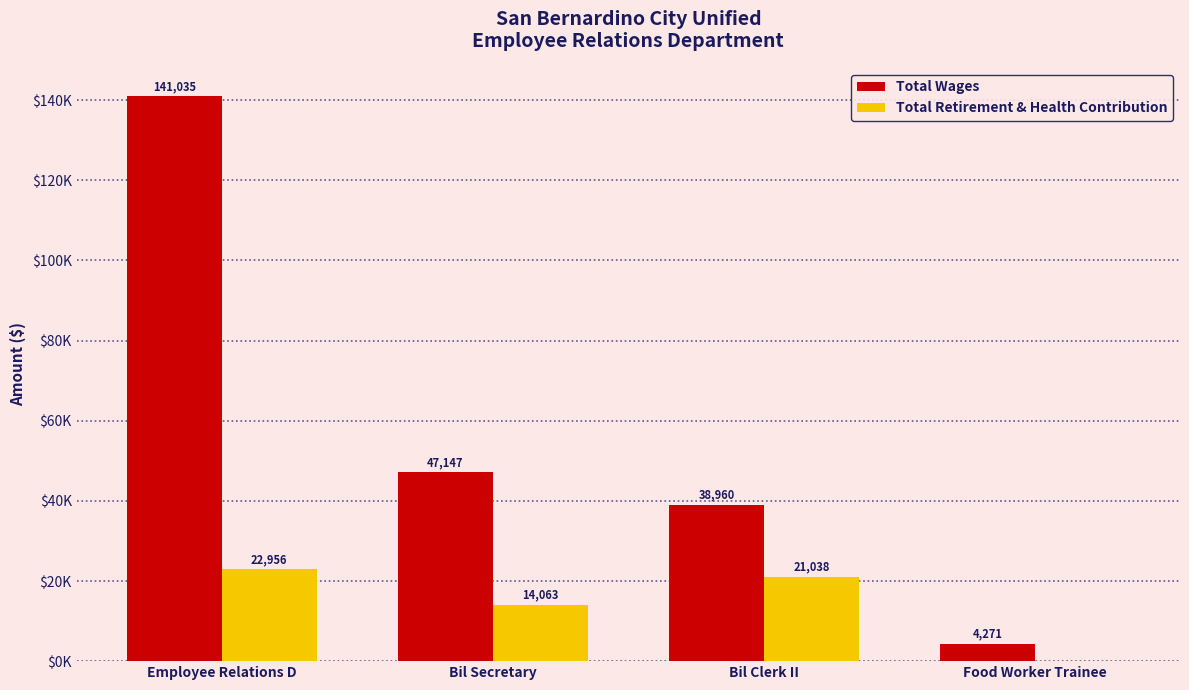

What is the maximum value shown in the chart?

141035